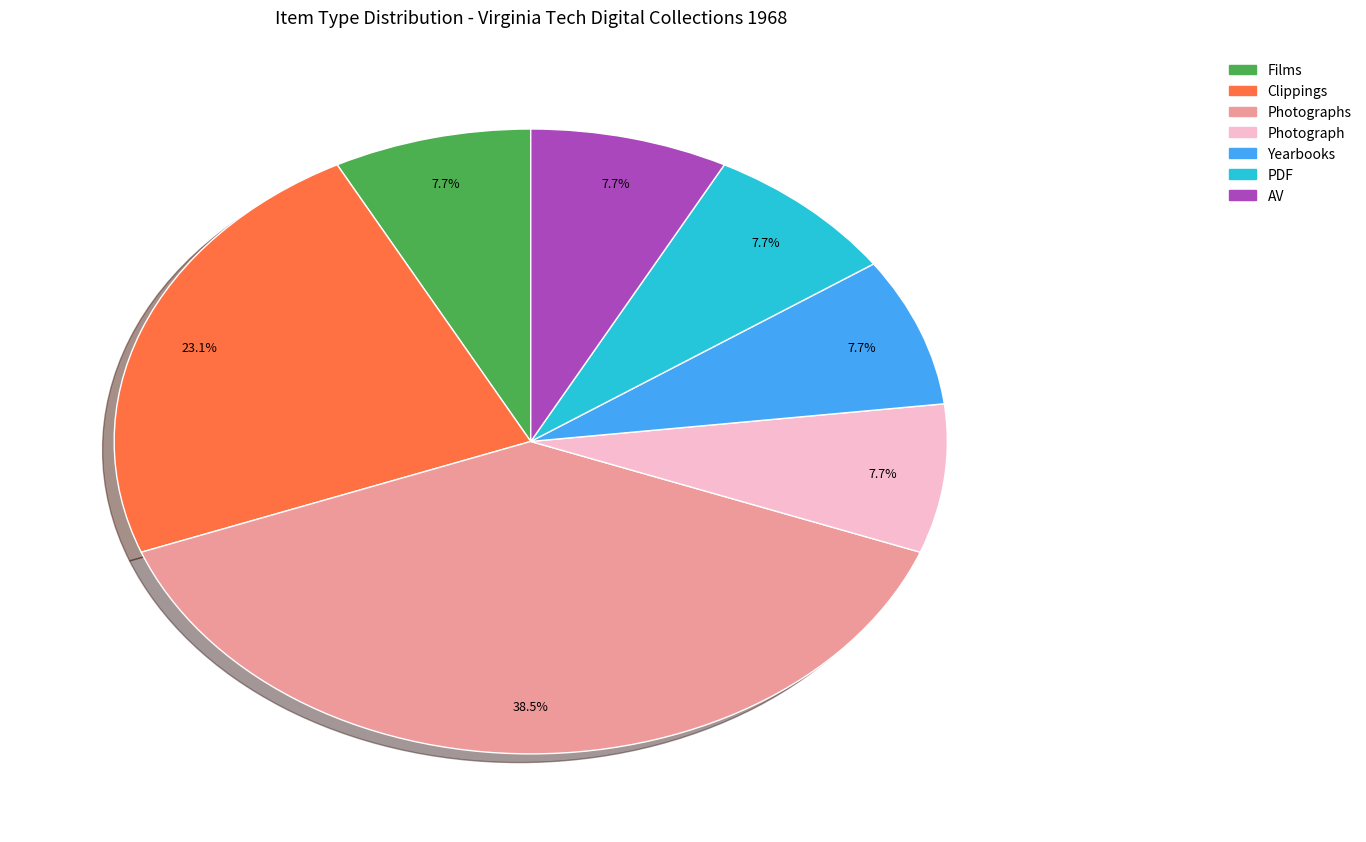

Does any single category account for the majority?

No